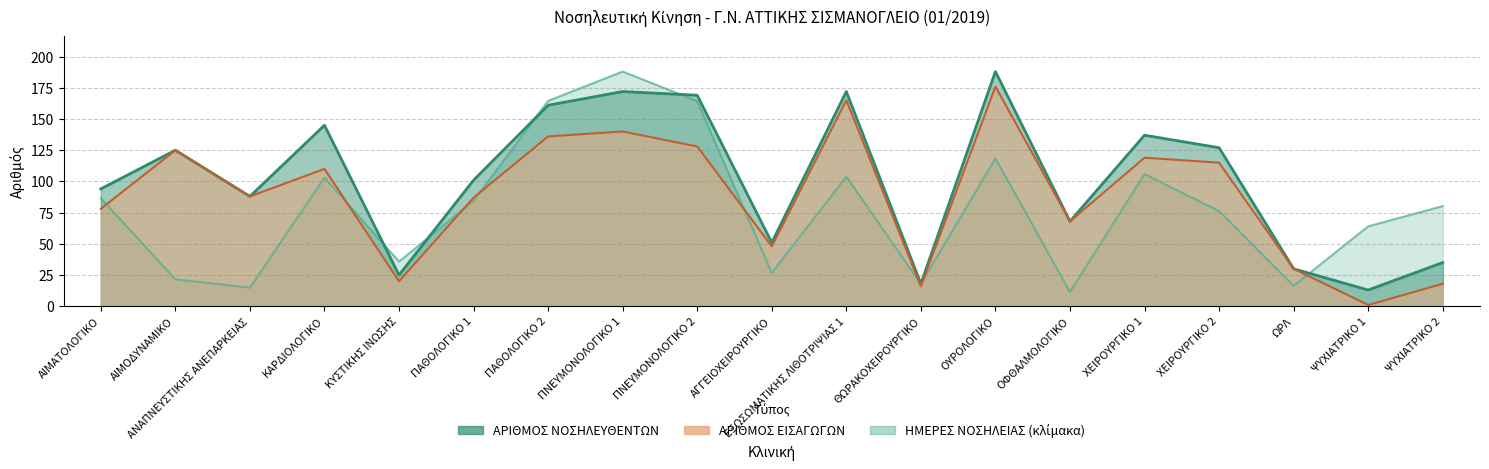

How many lines are shown in the chart?

3